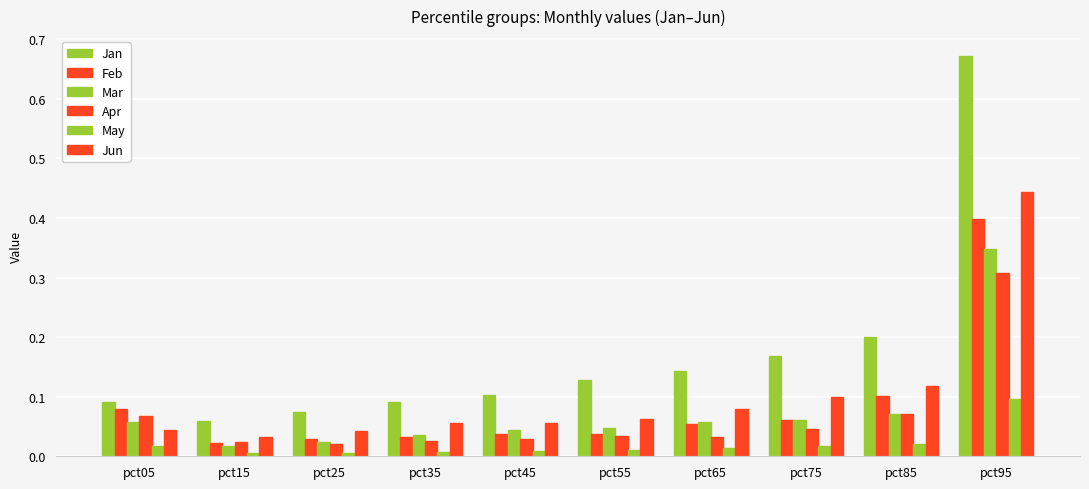

Reading left to right, transcribe all the data shown in this chart.

Jan: pct05=0.1	pct15=0.1	pct25=0.1	pct35=0.1	pct45=0.1	pct55=0.1	pct65=0.1	pct75=0.2	pct85=0.2	pct95=0.7
Feb: pct05=0.1	pct15=0.0	pct25=0.0	pct35=0.0	pct45=0.0	pct55=0.0	pct65=0.1	pct75=0.1	pct85=0.1	pct95=0.4
Mar: pct05=0.1	pct15=0.0	pct25=0.0	pct35=0.0	pct45=0.0	pct55=0.0	pct65=0.1	pct75=0.1	pct85=0.1	pct95=0.3
Apr: pct05=0.1	pct15=0.0	pct25=0.0	pct35=0.0	pct45=0.0	pct55=0.0	pct65=0.0	pct75=0.0	pct85=0.1	pct95=0.3
May: pct05=0.0	pct15=0.0	pct25=0.0	pct35=0.0	pct45=0.0	pct55=0.0	pct65=0.0	pct75=0.0	pct85=0.0	pct95=0.1
Jun: pct05=0.0	pct15=0.0	pct25=0.0	pct35=0.1	pct45=0.1	pct55=0.1	pct65=0.1	pct75=0.1	pct85=0.1	pct95=0.4